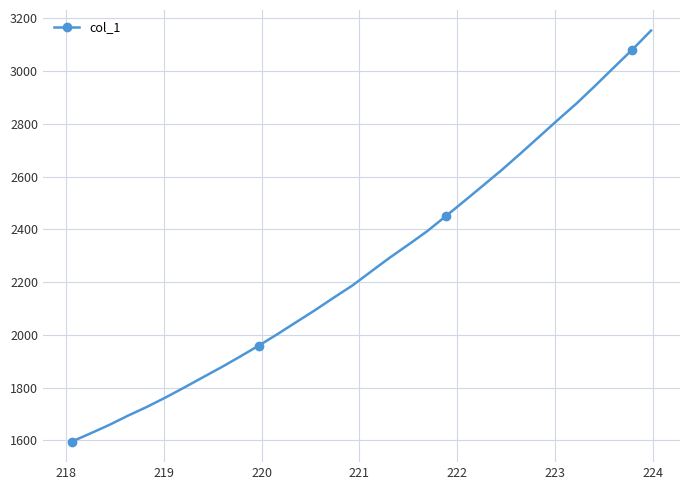

What is the difference between the maximum and minimum values?

1558.9